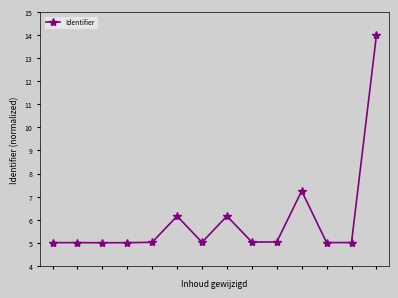

Does the chart have visible grid lines?

No